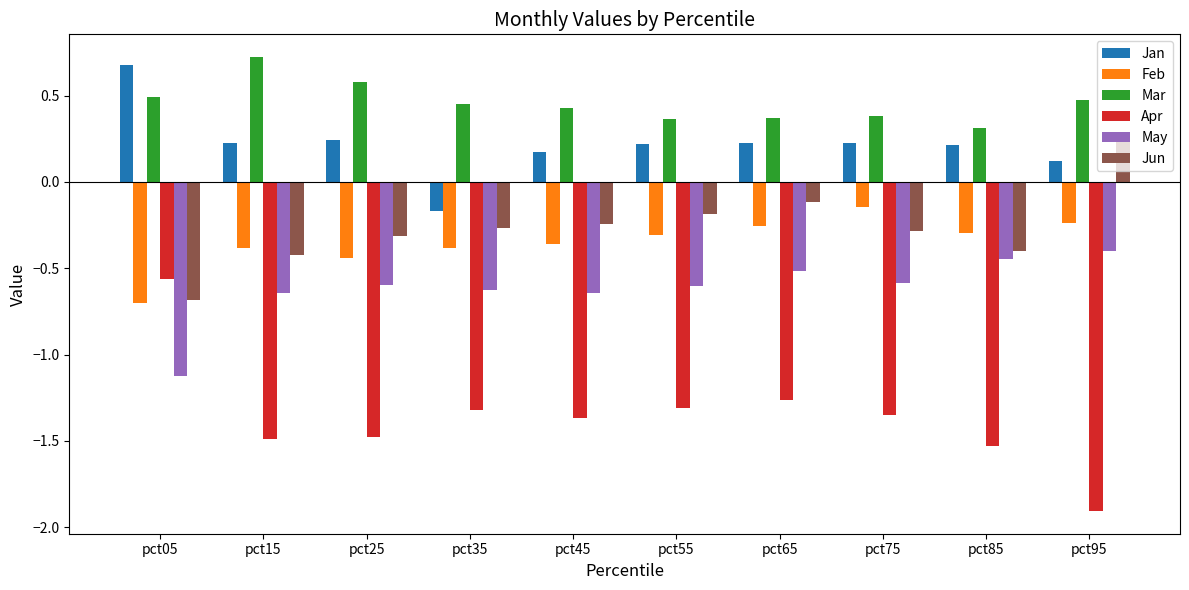

What is the difference between the highest and lowest values at pct55?

1.7